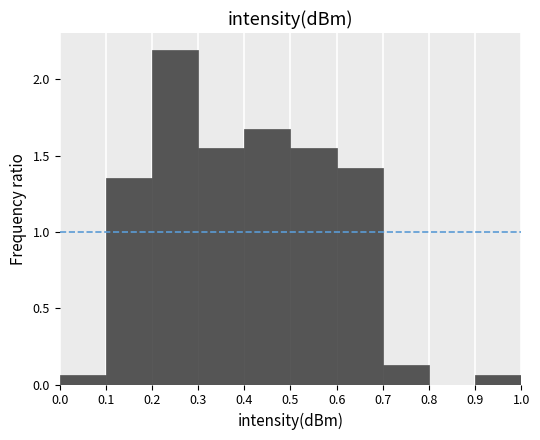

Which range on the x-axis has the tallest bar?

0.2 to 0.3